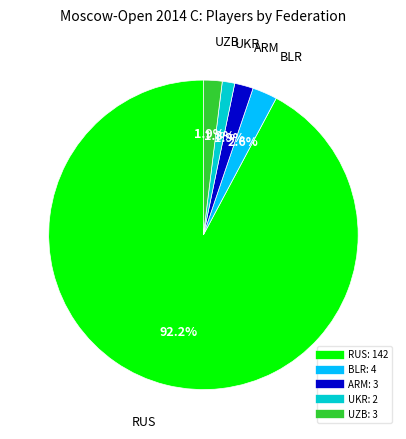

The RUS slice represents 92% of the pie. True or false?

True